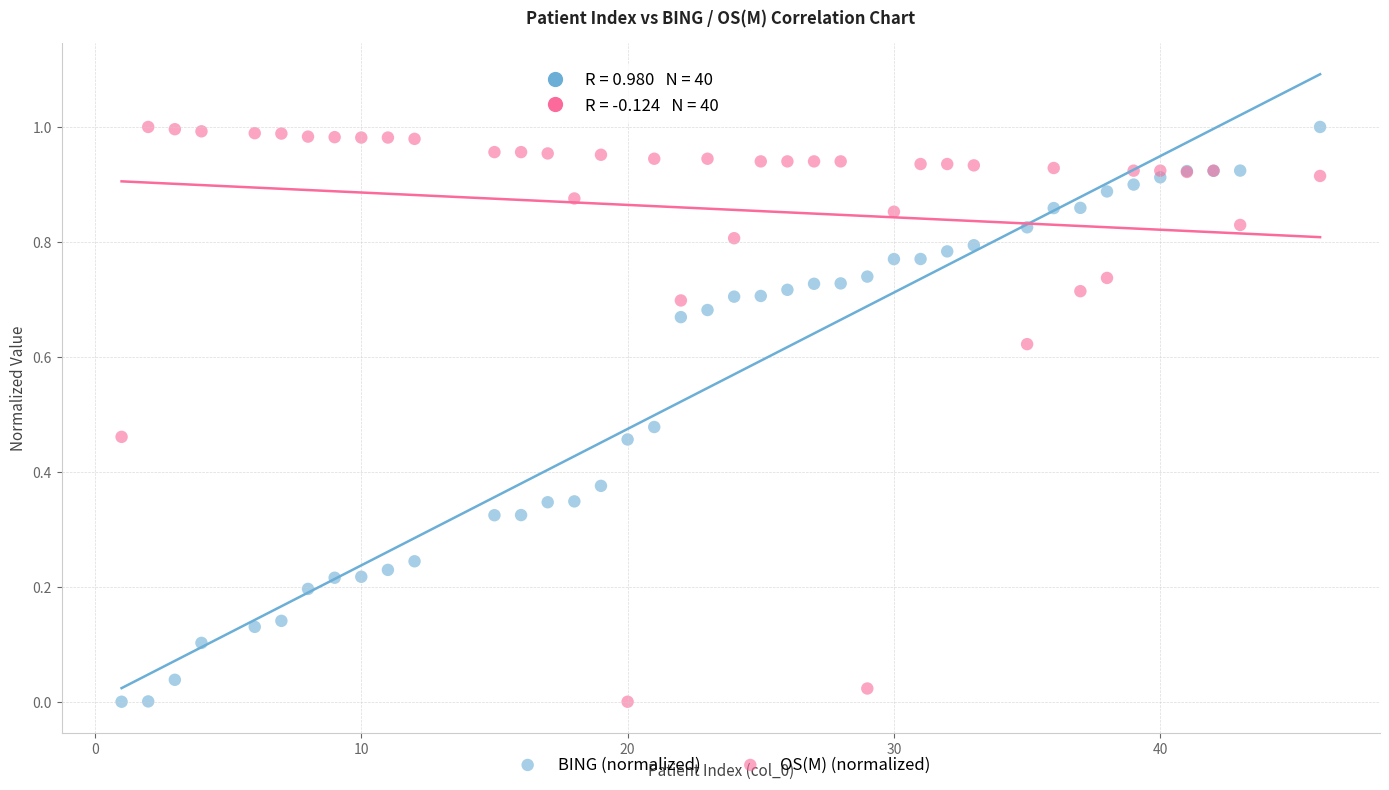

What is the X range (max minus min) for the scatter plot?

45.0